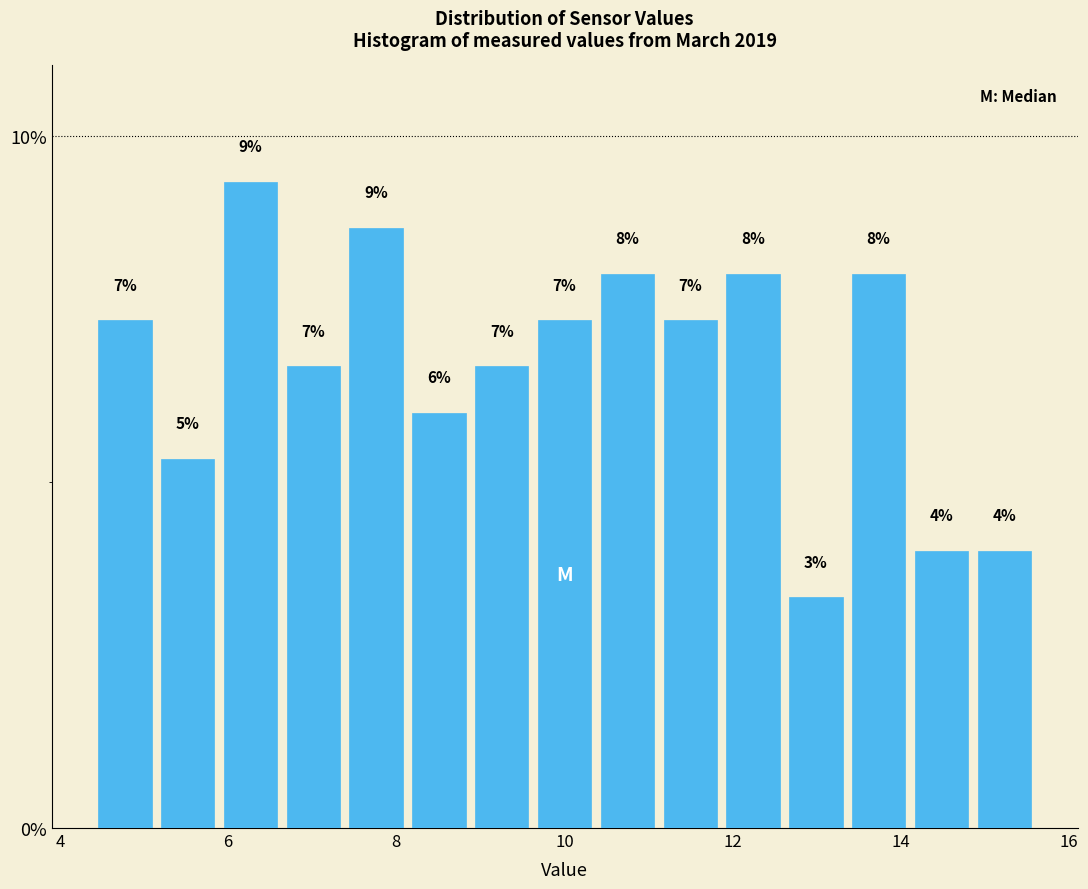

Read against the x-axis, roughly where is the centre of the tallest bar?

6.2